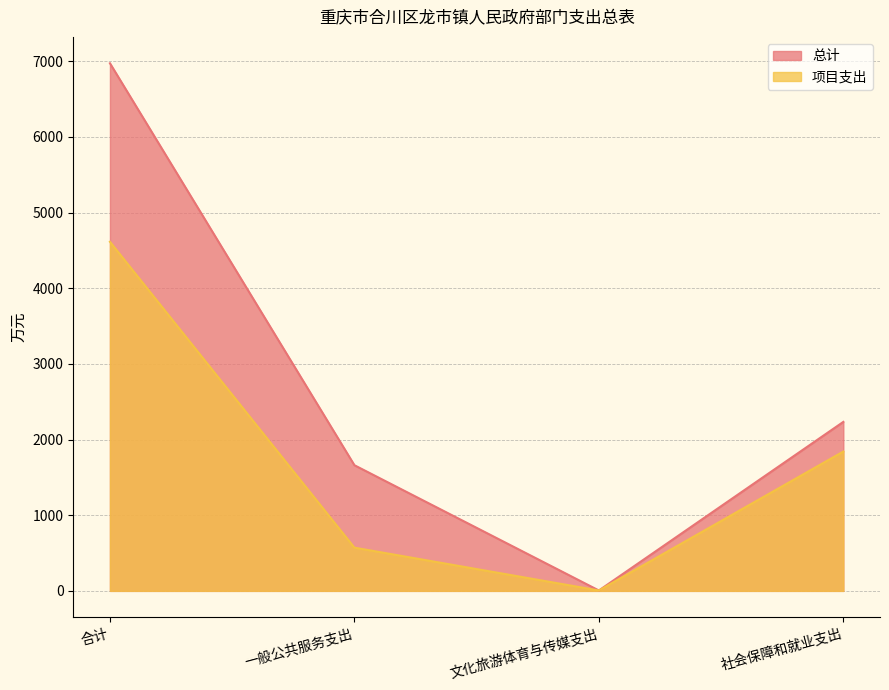

Reading left to right, what are all the values shown in this chart?

总计: 合计=6973.8	一般公共服务支出=1661.0	文化旅游体育与传媒支出=5.2	社会保障和就业支出=2233.7
项目支出: 合计=4614.1	一般公共服务支出=571.4	文化旅游体育与传媒支出=5.2	社会保障和就业支出=1841.7